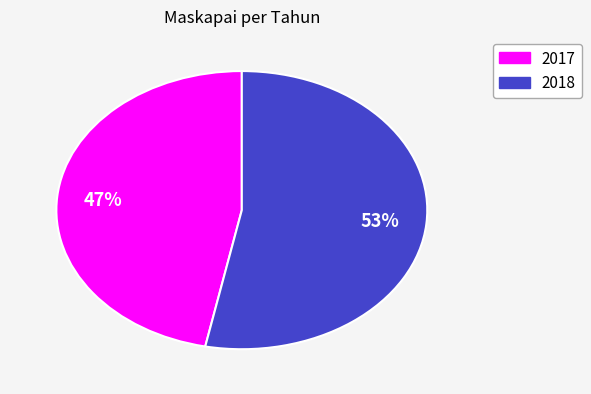

The 2017 slice represents 56% of the pie. True or false?

False